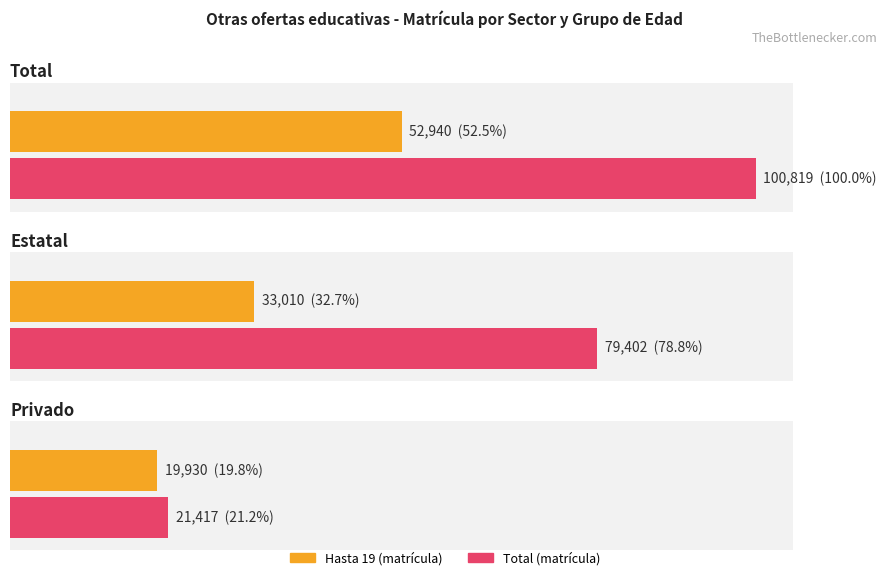

Which has a higher value, Privado or Total?

Total